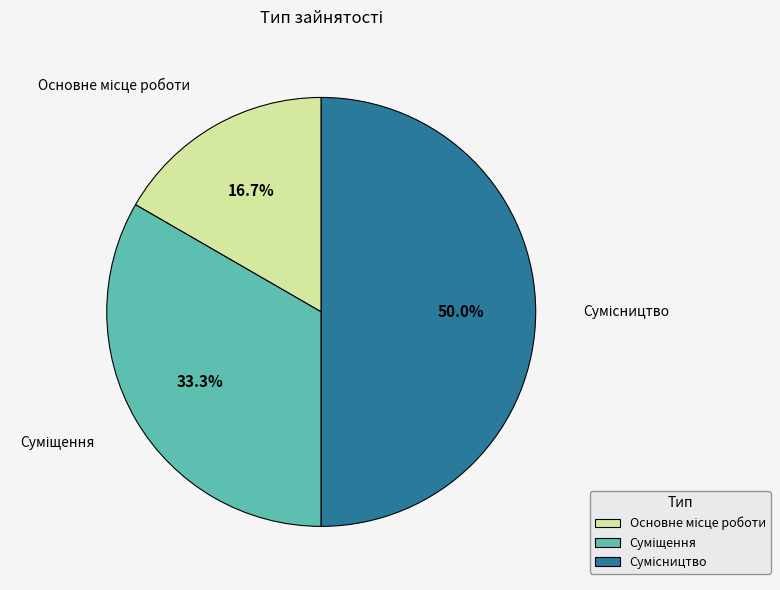

How many slices are in this pie chart?

3